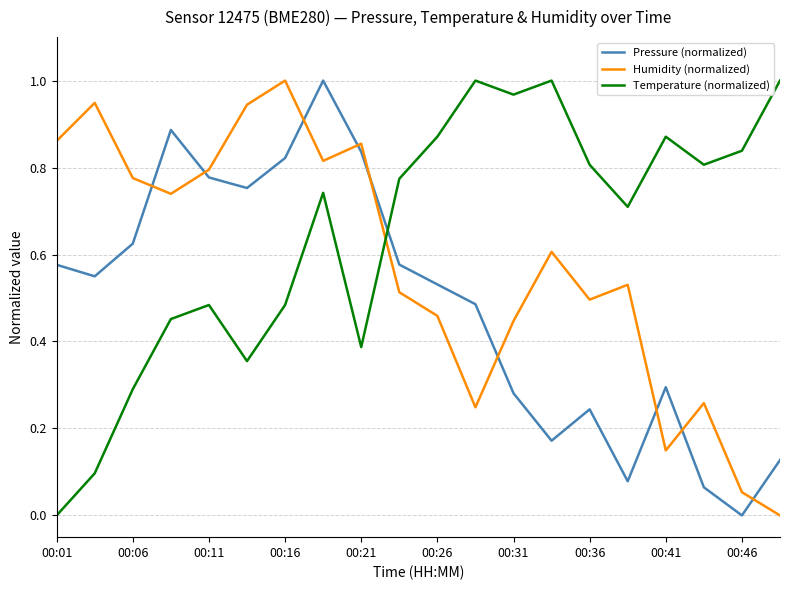

Rank the series by their average value, from lowest to highest.

Pressure (normalized), Humidity (normalized), Temperature (normalized)